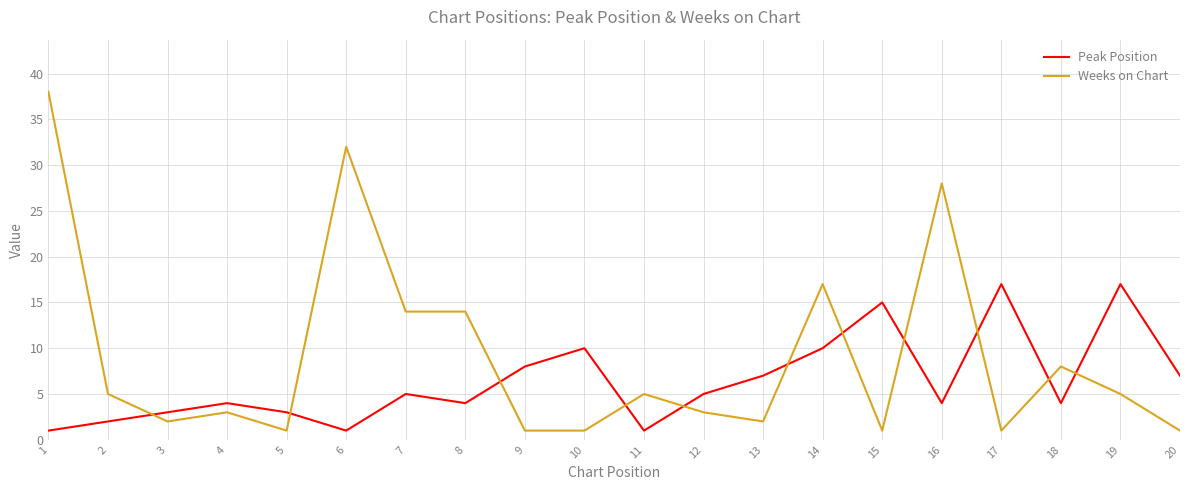

Reading left to right, list all the values displayed in this chart.

Peak Position: 1	2	3	4	3	1	5	4	8	10	1	5	7	10	15	4	17	4	17	7
Weeks on Chart: 38	5	2	3	1	32	14	14	1	1	5	3	2	17	1	28	1	8	5	1